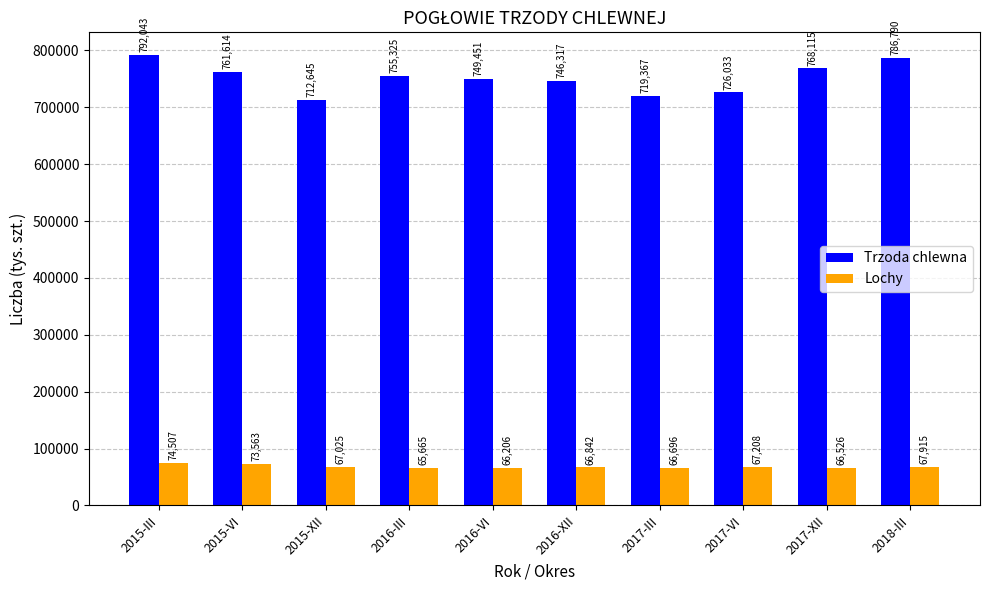

Read the Trzoda chlewna value at 2015-VI, to the nearest 50.

761600